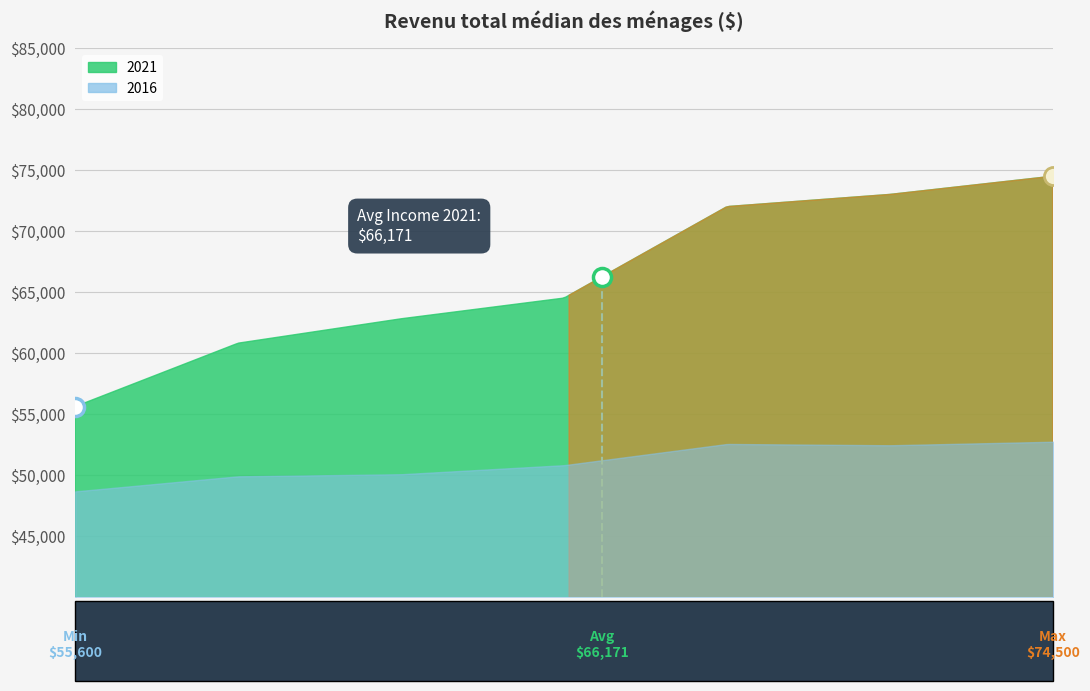

How many categories are shown in the chart?

7